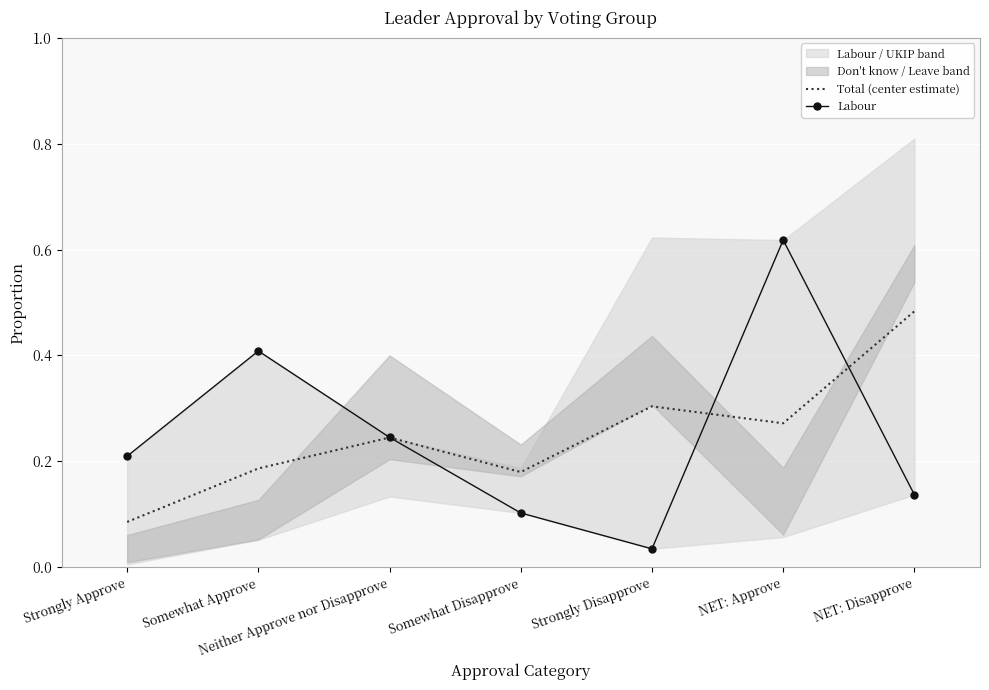

True or false: Total (center estimate) has a value of 0.3 at Strongly Disapprove.

True